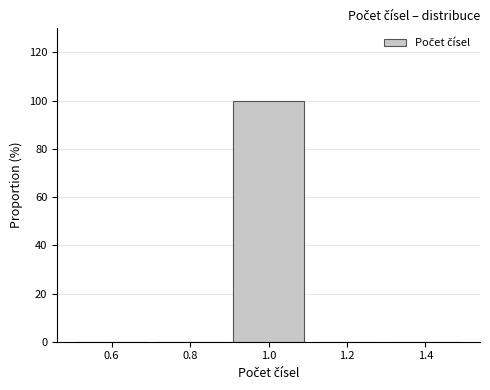

Which range on the x-axis has the tallest bar?

0.9 to 1.1